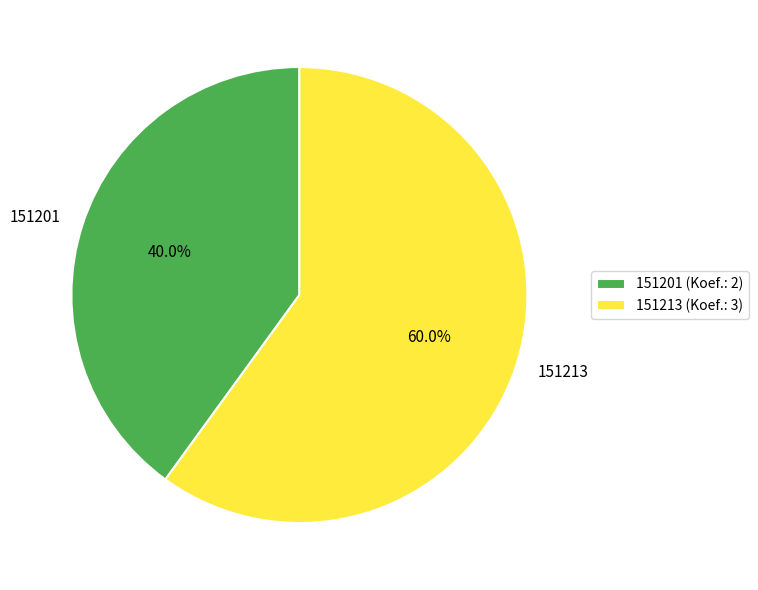

Does 151201 account for over 50% of the chart?

No